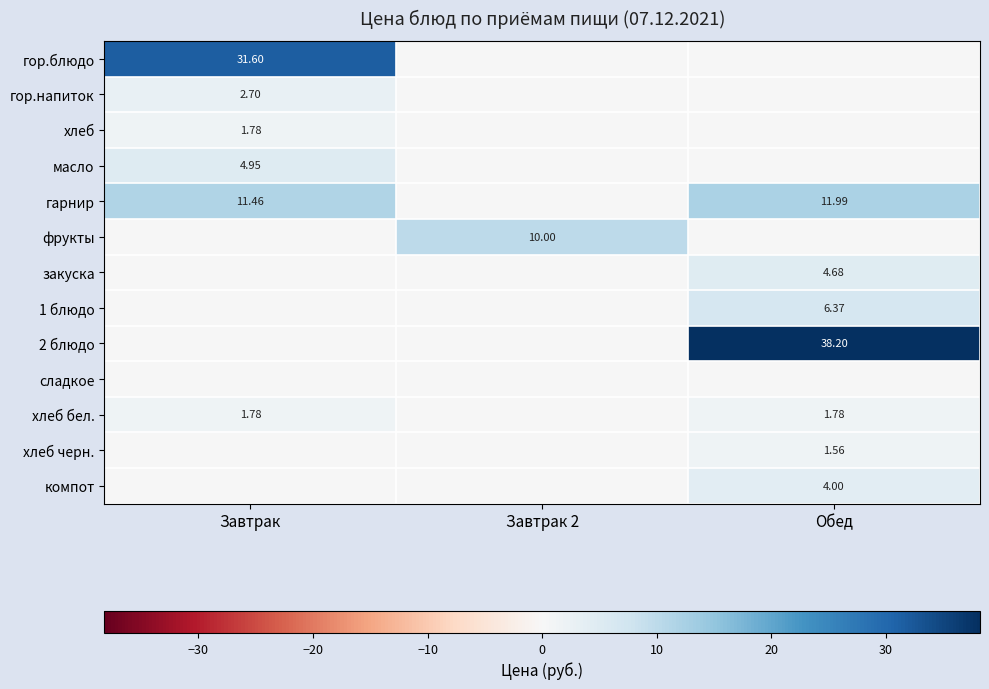

What is the difference between the maximum and second lowest values in the хлеб series?

1.8